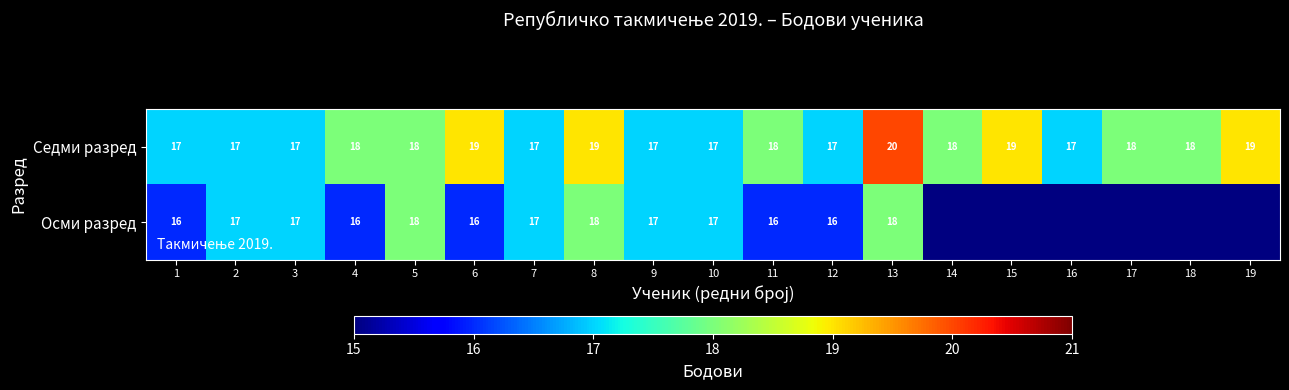

Is the value of Осми разред at 5 greater than the value of Седми разред at 6?

No